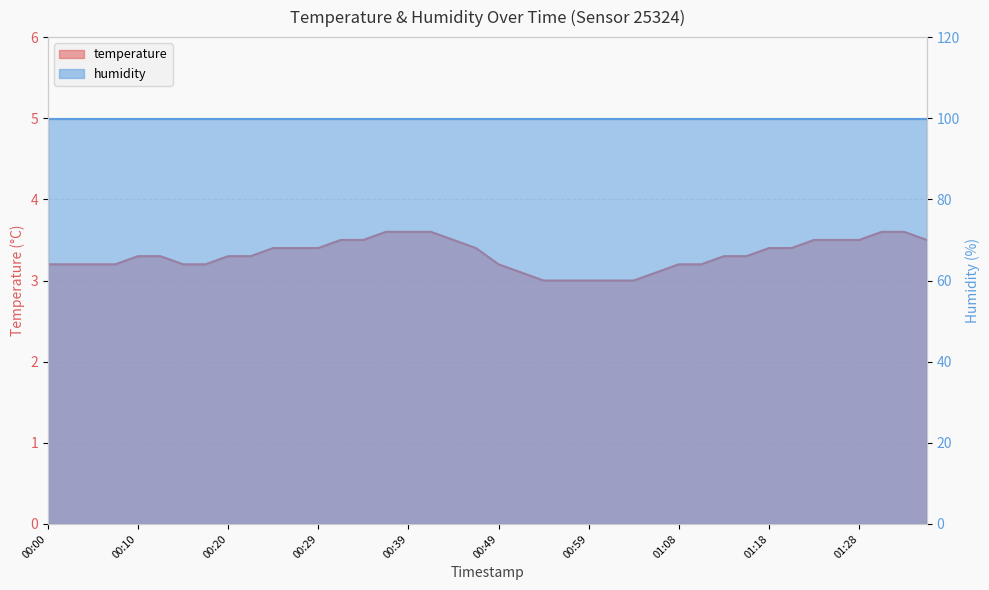

List the labels in order of value, largest first.

00:37, 00:39, 00:42, 01:30, 01:33, 00:32, 00:34, 00:44, 01:23, 01:25, 01:28, 01:35, 00:25, 00:27, 00:29, 00:46, 01:18, 01:21, 00:10, 00:12, 00:20, 00:22, 01:13, 01:16, 00:00, 00:03, 00:05, 00:07, 00:15, 00:17, 00:49, 01:08, 01:11, 00:51, 01:06, 00:54, 00:56, 00:59, 01:01, 01:03